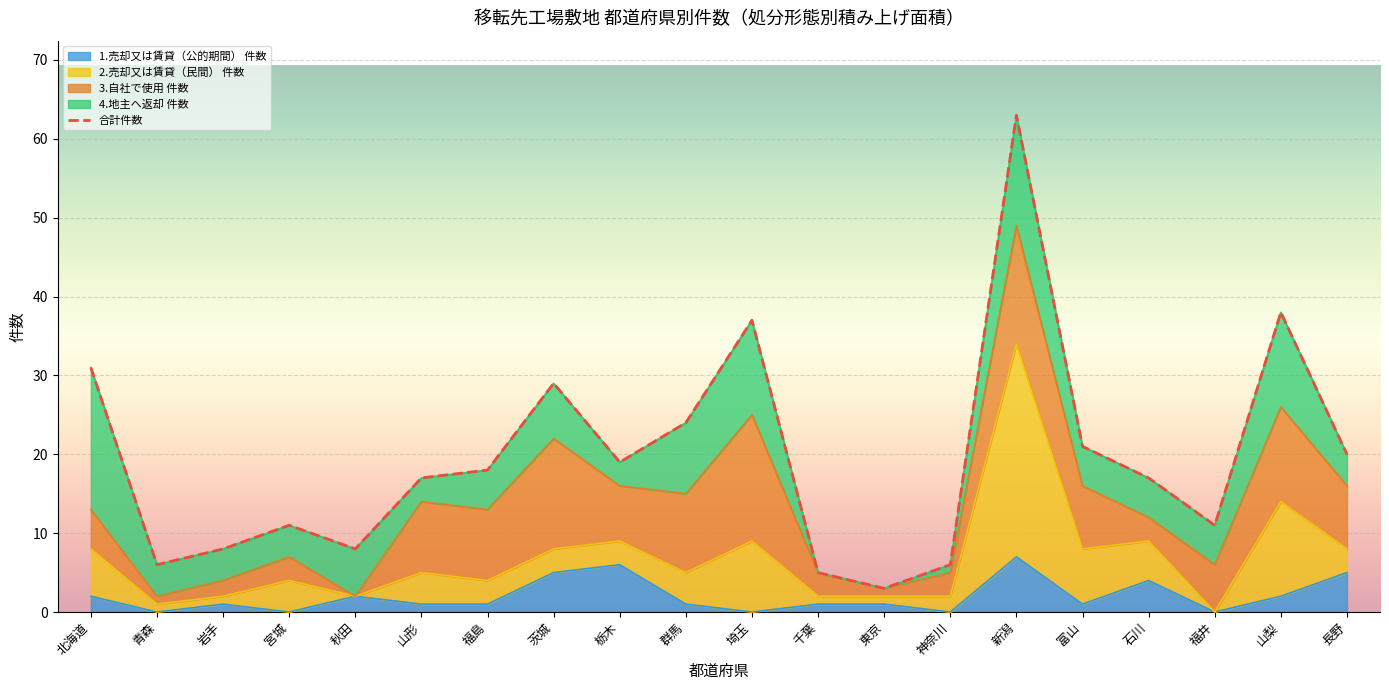

Where is 合計件数 nearest to the value 33?

北海道